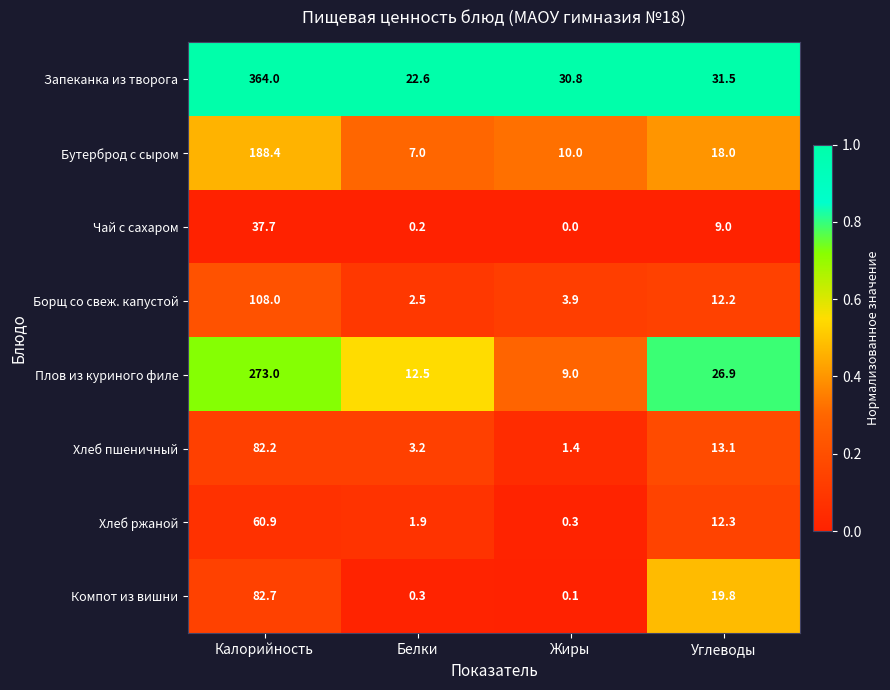

How many distinct data groups are displayed?

8